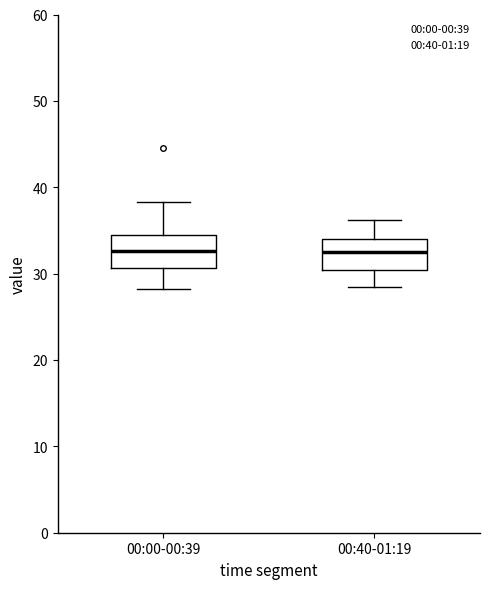

Reading left to right, transcribe this box plot: for each box, give where its median line is, the range the box spans, and where its two whiskers end, as read against the y-axis. The values are not printed on the chart, so give them approximately, as read against the axis.

00:00-00:39: median 33, box 31 to 35, whiskers 28 to 38
00:40-01:19: median 33, box 30 to 34, whiskers 29 to 36